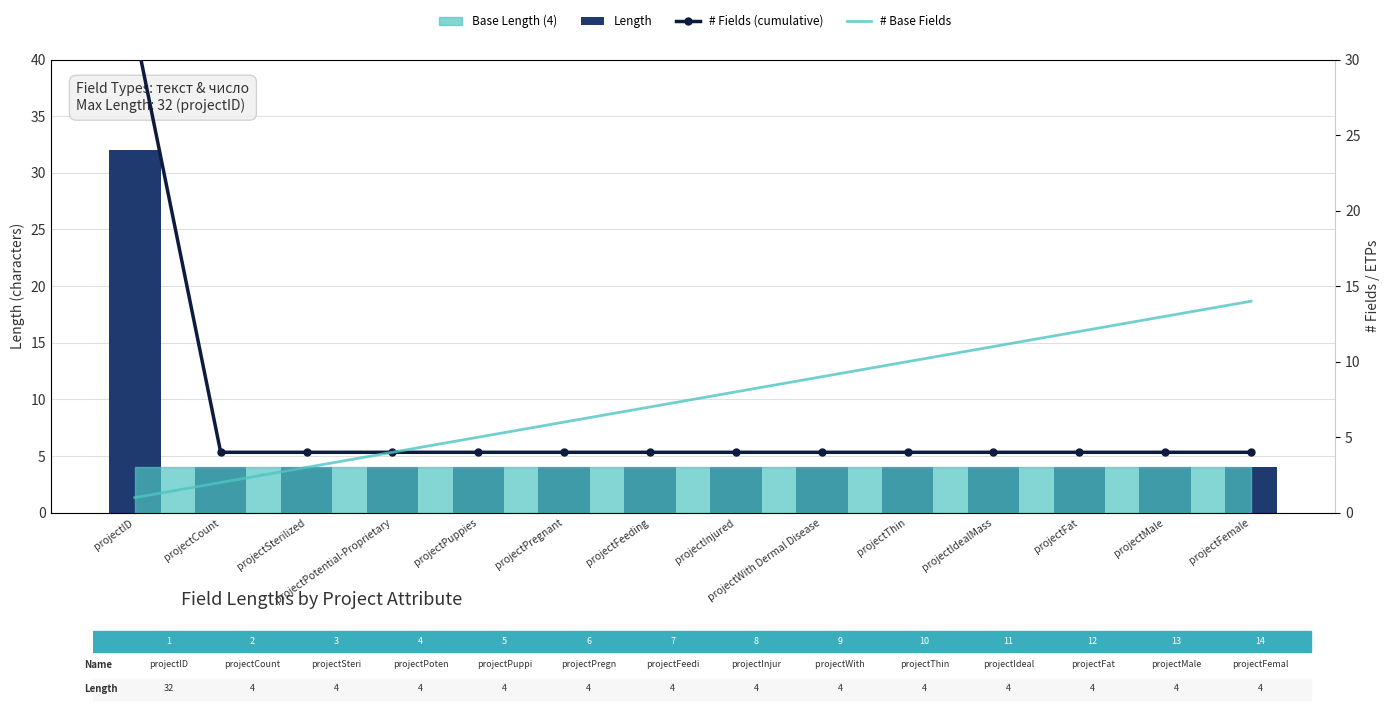

At how many categories does at least one series exceed 7?

8